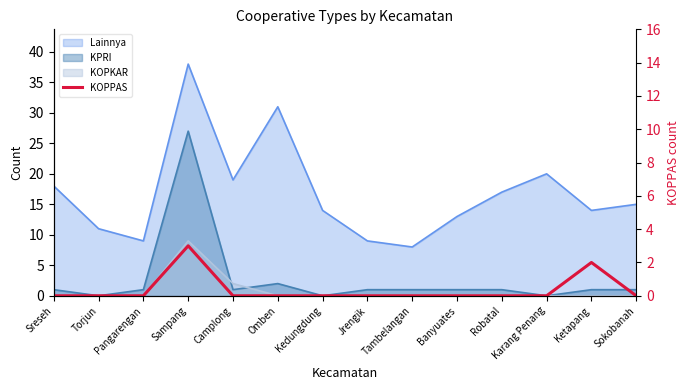

What position from the left is Camplong?

5